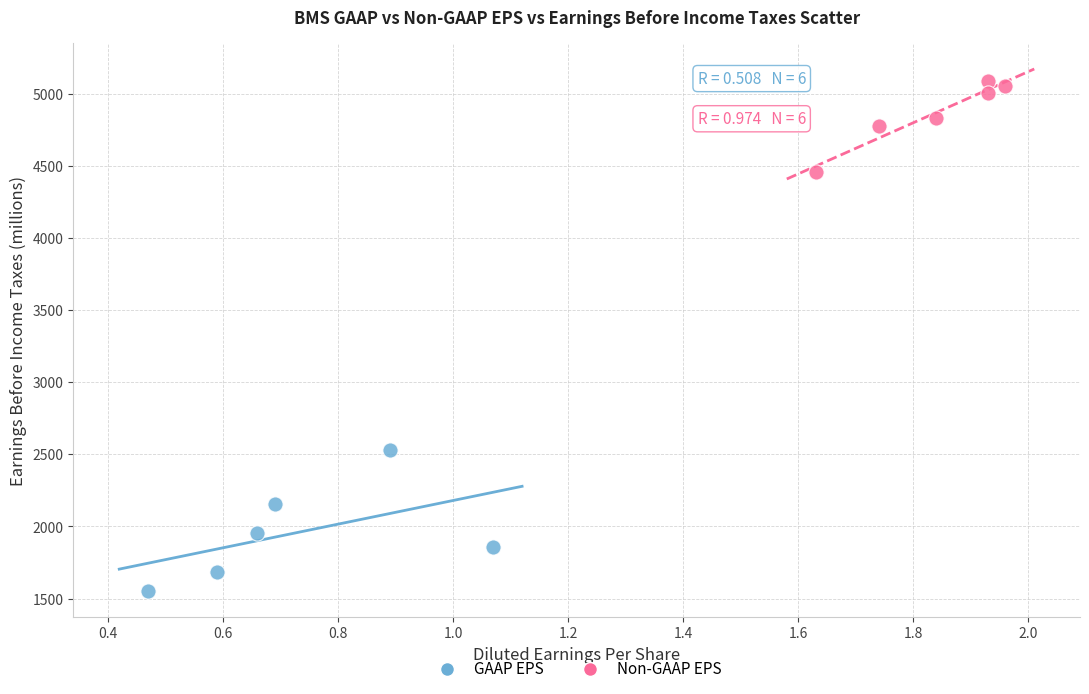

Which series reaches the minimum Y coordinate?

GAAP EPS